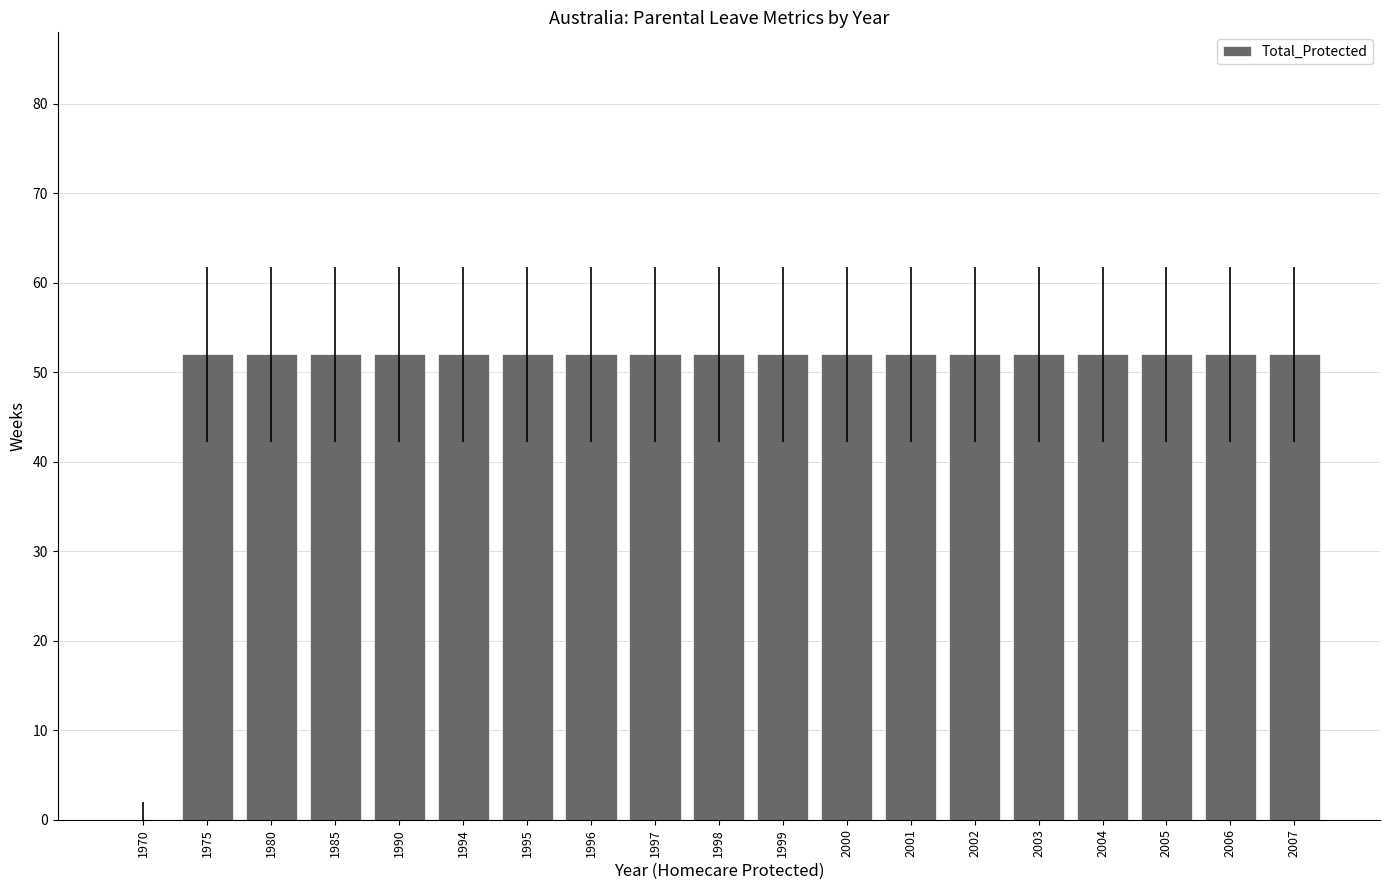

Reading right to left, extract all data points from this chart.

2007=52	2006=52	2005=52	2004=52	2003=52	2002=52	2001=52	2000=52	1999=52	1998=52	1997=52	1996=52	1995=52	1994=52	1990=52	1985=52	1980=52	1975=52	1970=0